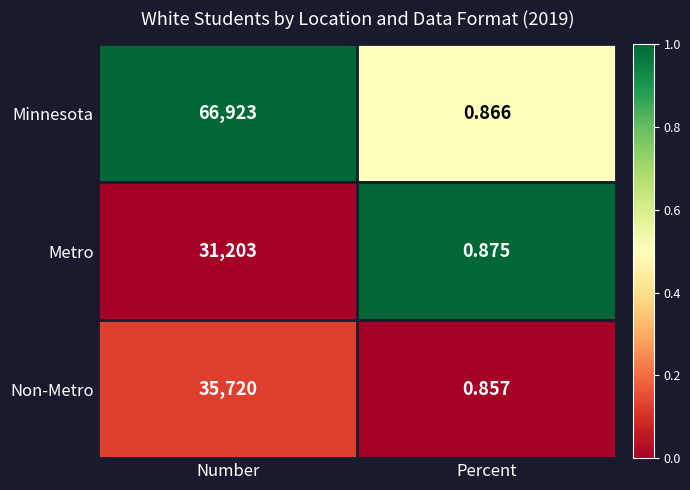

At which category is the sum across all series the highest?

Number